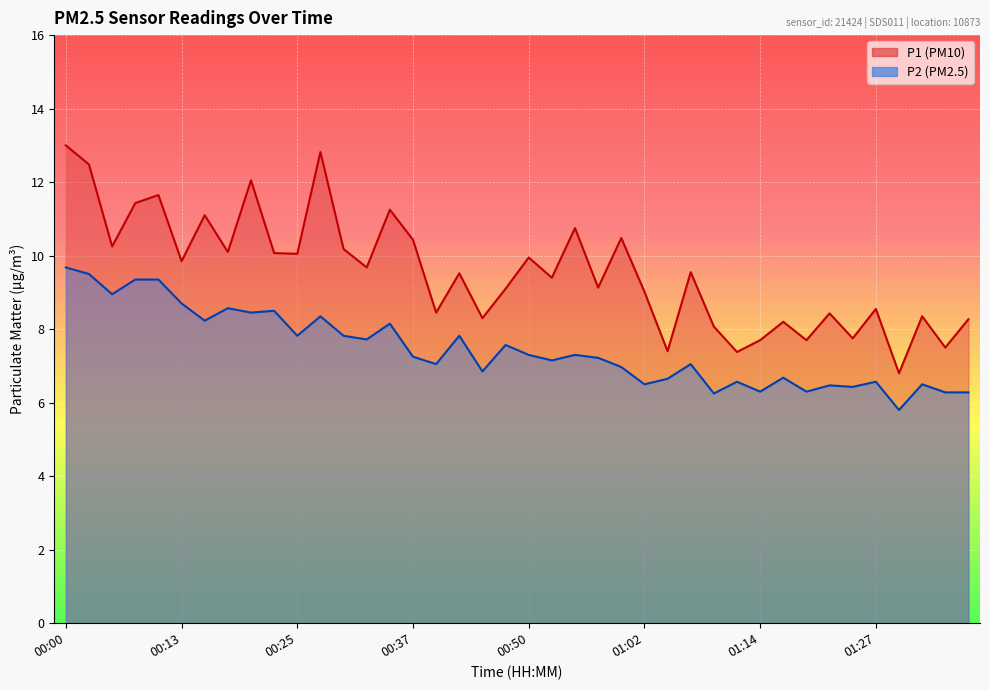

What is the highest value of the P1 series?

13.0